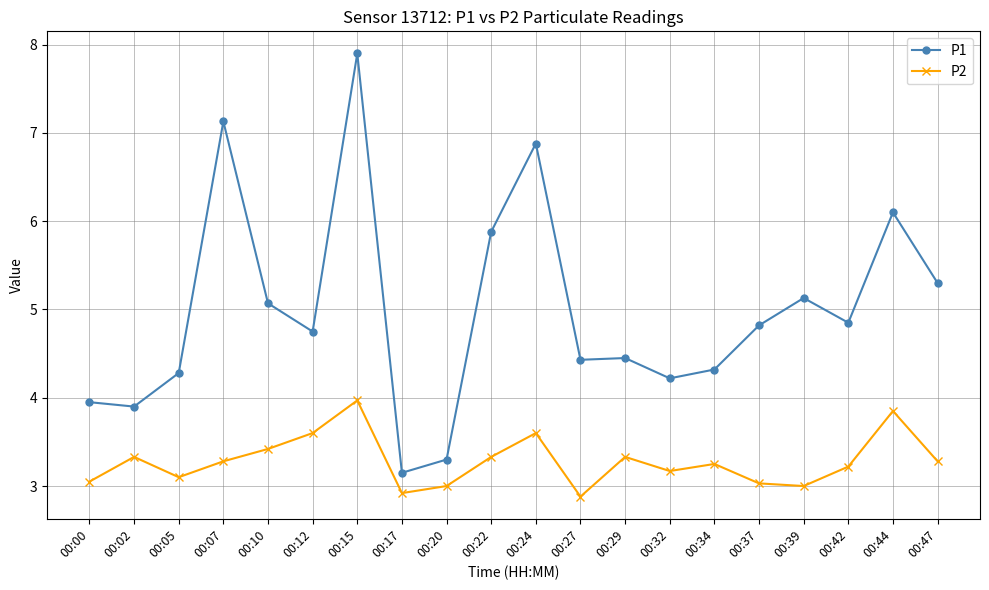

Where is the first local minimum for P2?

00:05